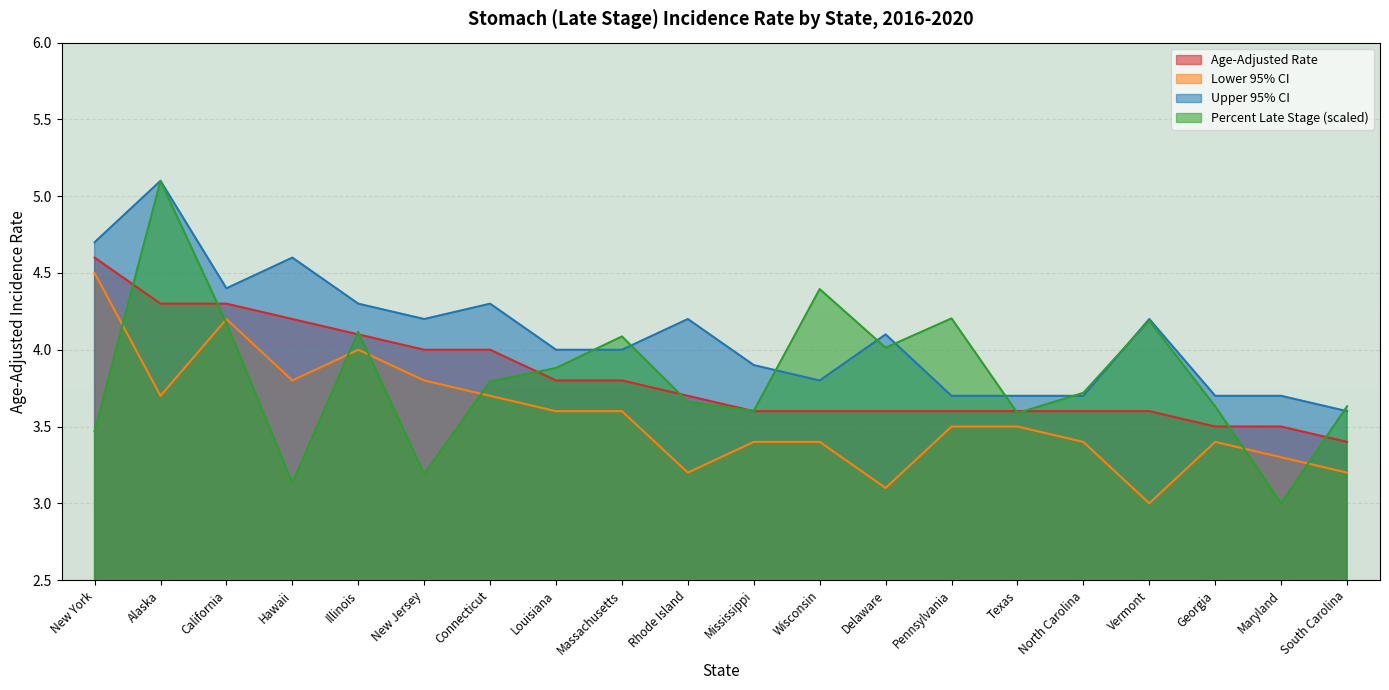

The value of Lower 95% CI at Delaware is 0.9. True or false?

False